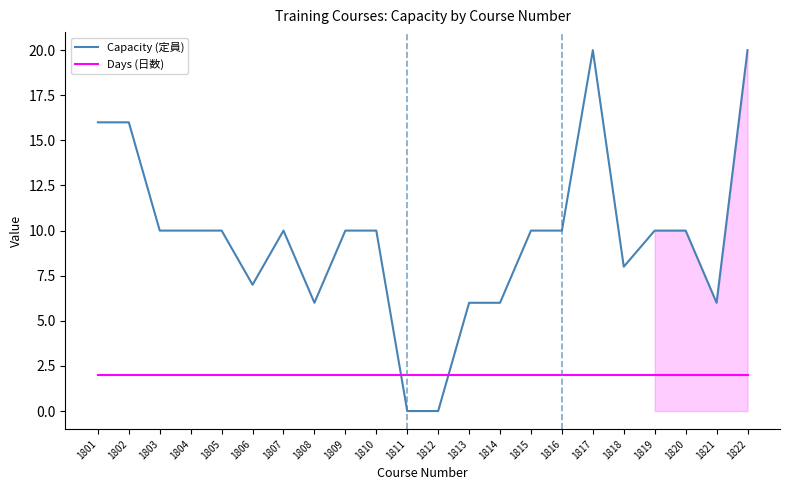

Rank the series at 1814 from lowest to highest value.

Days (日数), Capacity (定員)